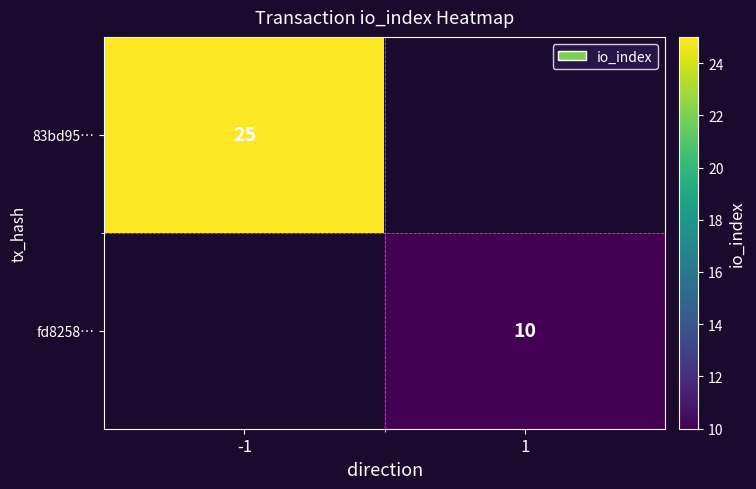

Which label corresponds to the smallest value in the chart?

1